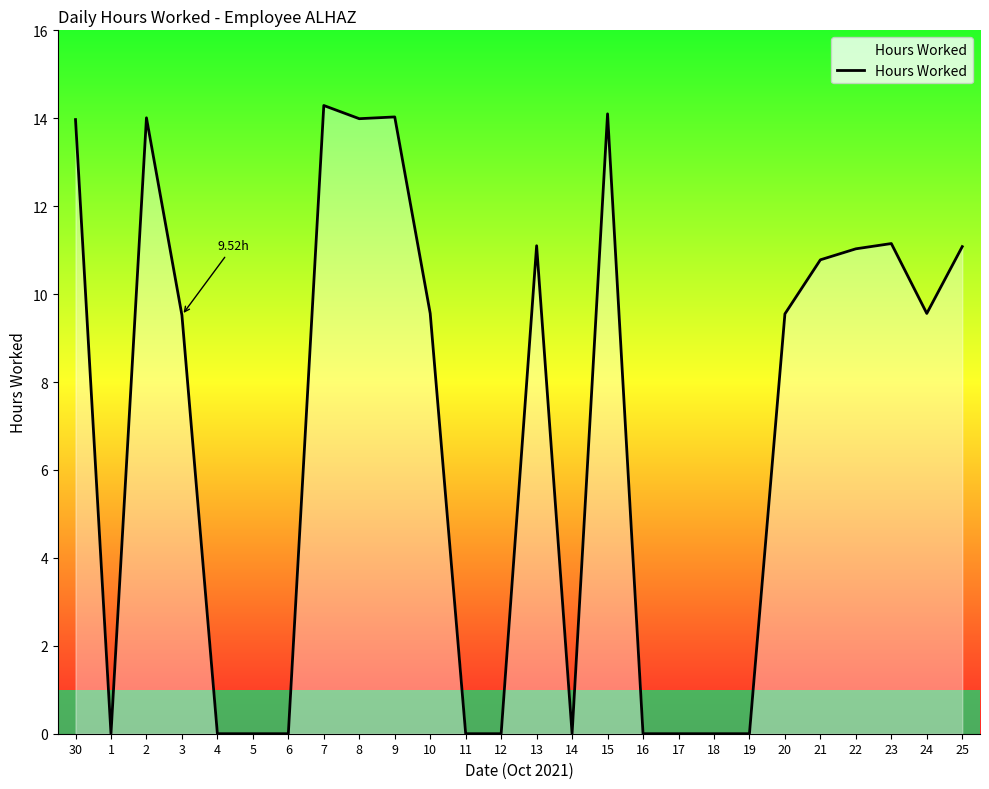

What is the sum of all values?

177.7